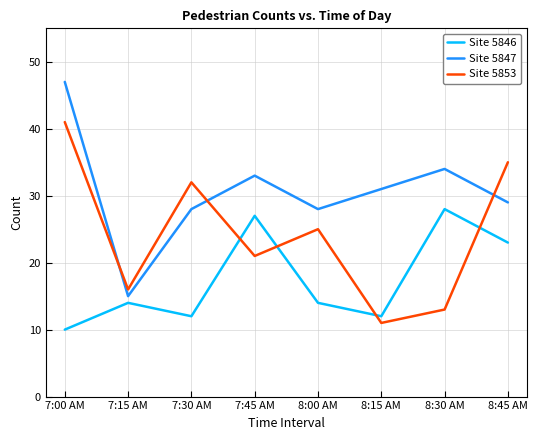

Is the value of Site 5853 at 7:45 AM greater than the value of Site 5847 at 8:45 AM?

No